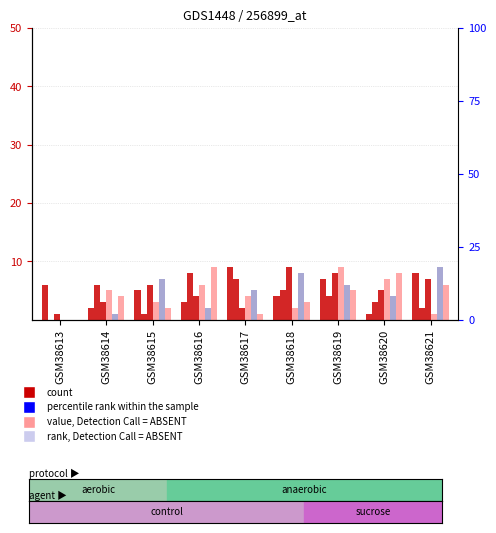

Where is col_9 nearest to the value 4?

GSM38619